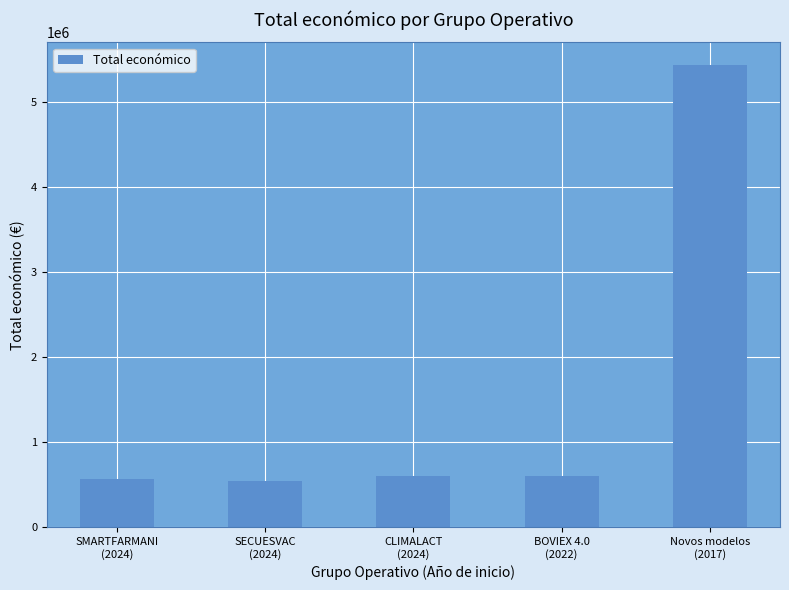

What is the difference between the maximum and minimum values?

4884663